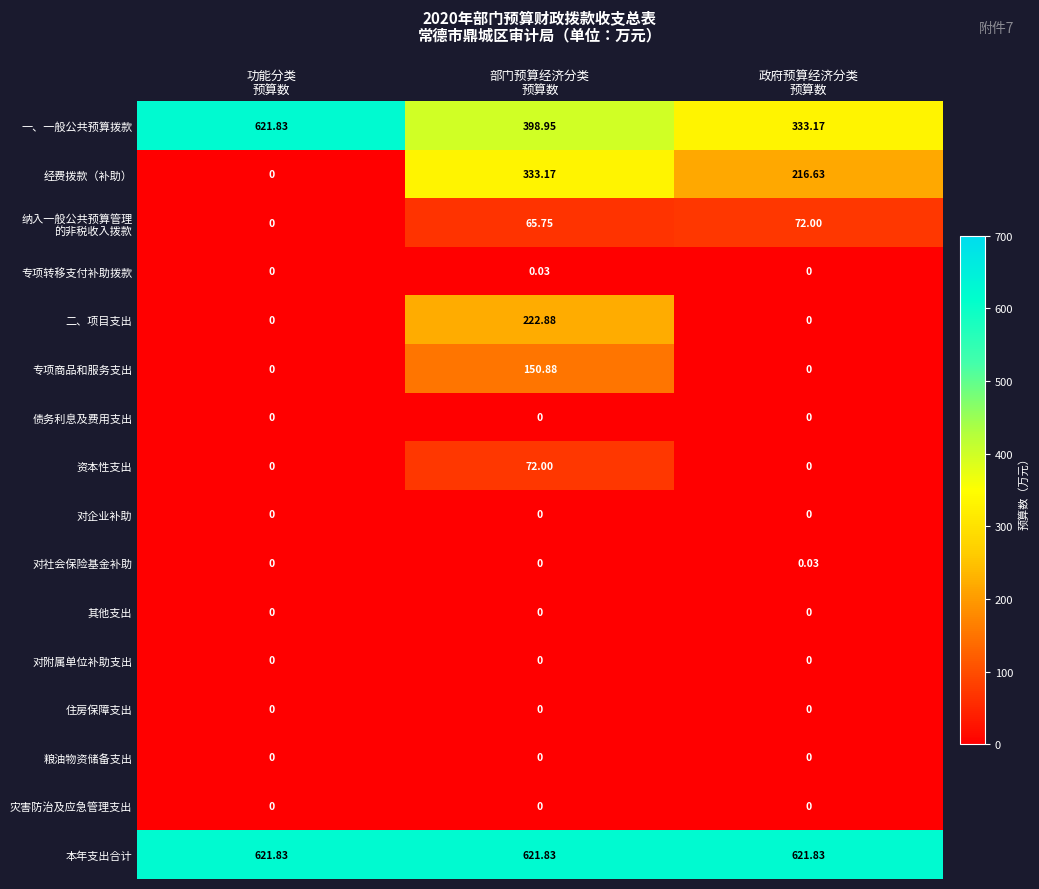

Which series has the largest range (max minus min)?

经费拨款（补助）